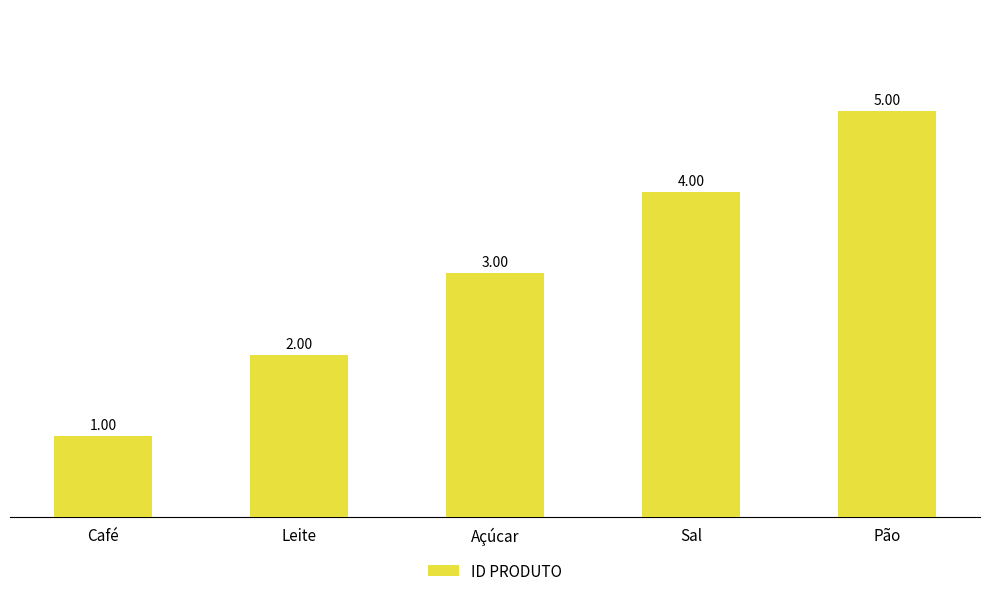

How many bars are there in total?

5